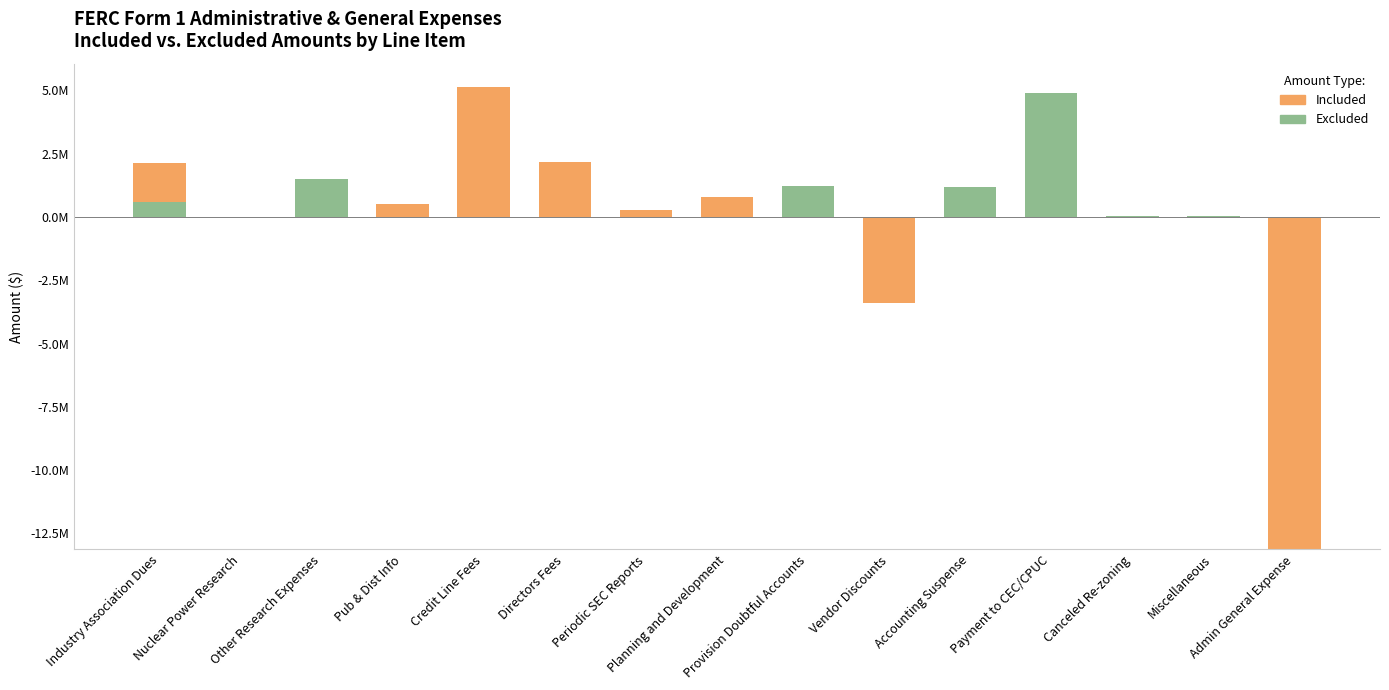

The value of Excluded at Credit Line Fees is 2198780. True or false?

False